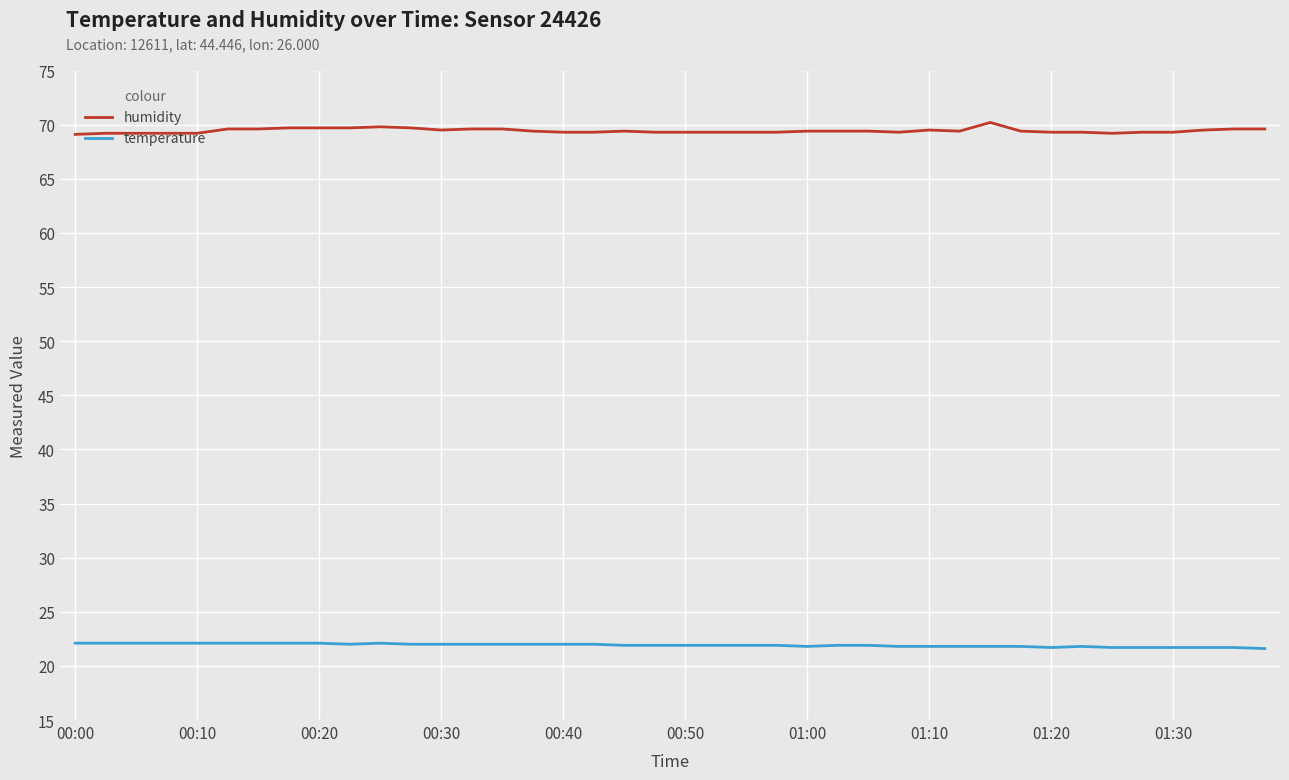

Which series has the largest total across all categories?

humidity